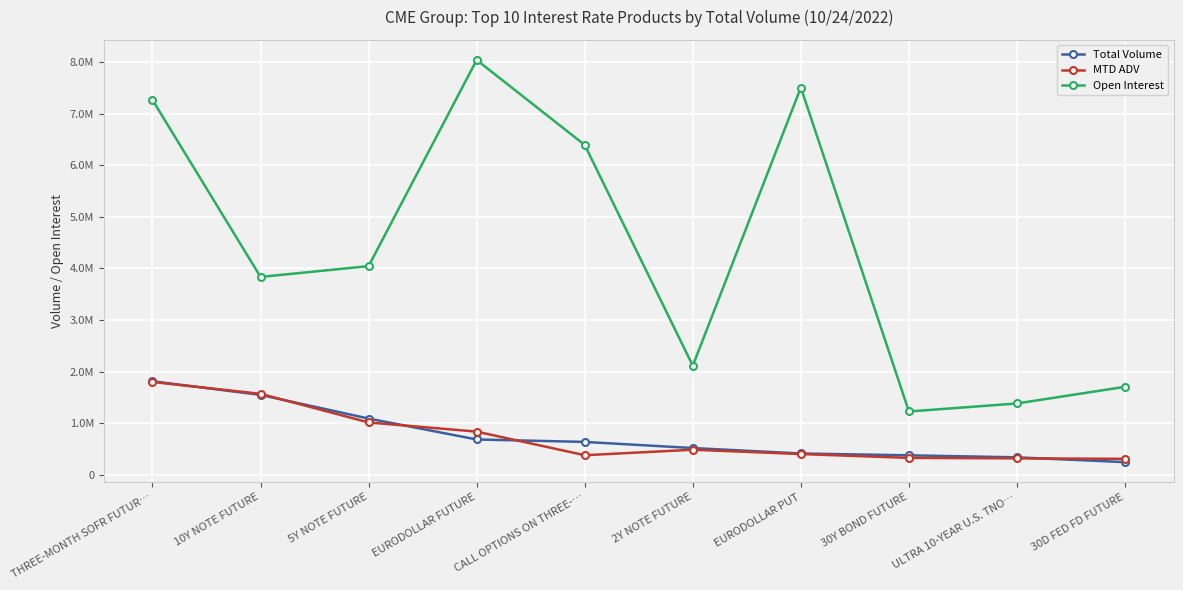

What are all the series names shown in the legend?

Total Volume, MTD ADV, Open Interest